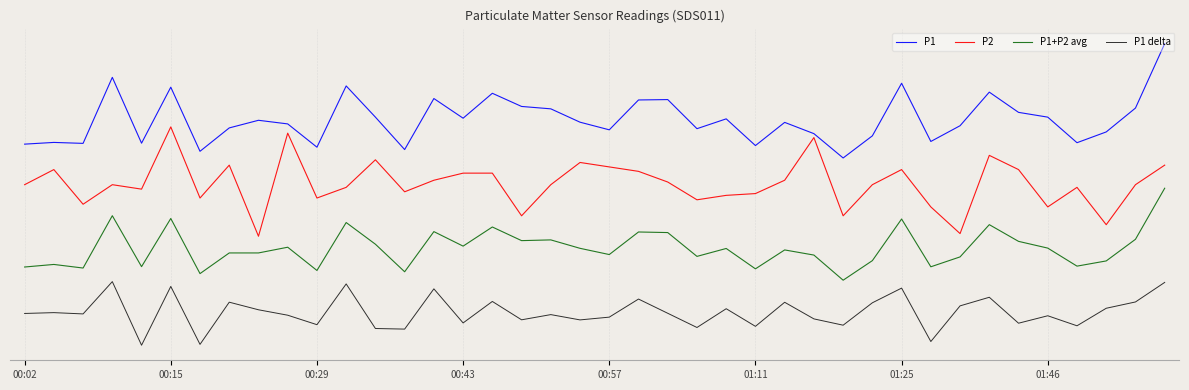

Does the chart display data point markers on the line(s)?

No